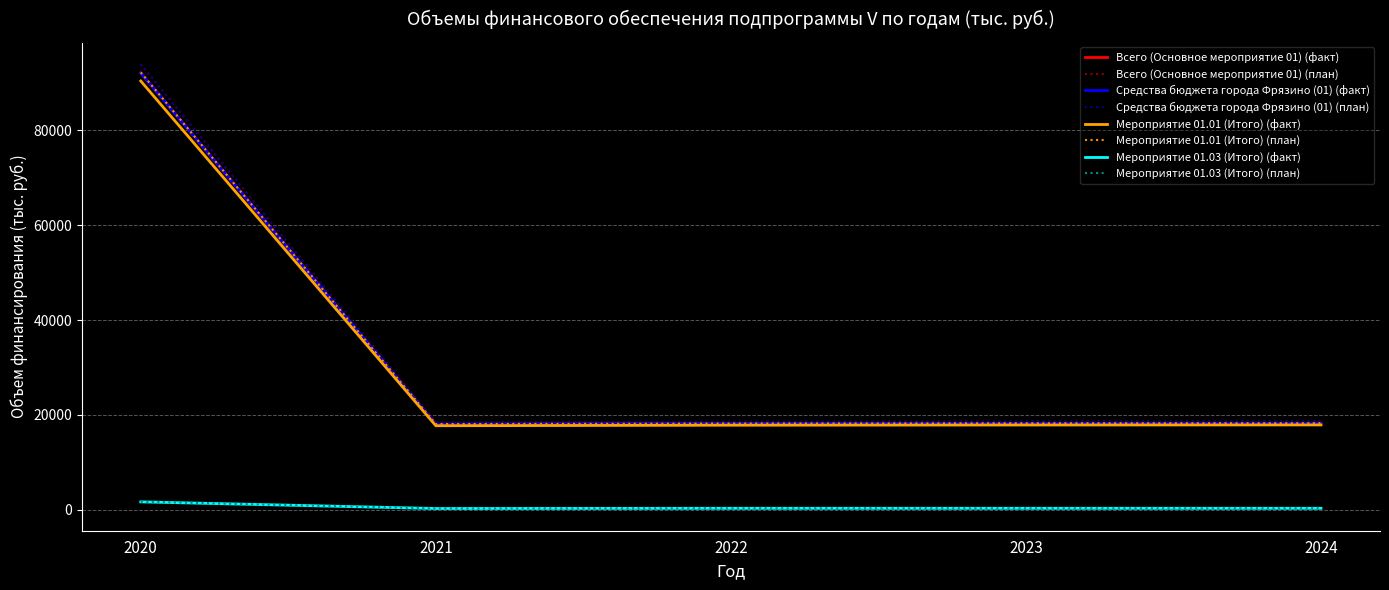

Reading left to right, extract all data points from this chart.

Всего (Основное мероприятие 01): 92058.6	18046.0	18200.3	18244.0	18258.3
Средства бюджета города Фрязино (01): 93899.8	18406.9	18564.3	18608.9	18623.5
Мероприятие 01.01 (Итого): 90352.6	17740.0	17850.3	17894.0	17908.3
Мероприятие 01.03 (Итого): 1740.1	312.1	357.0	357.0	357.0